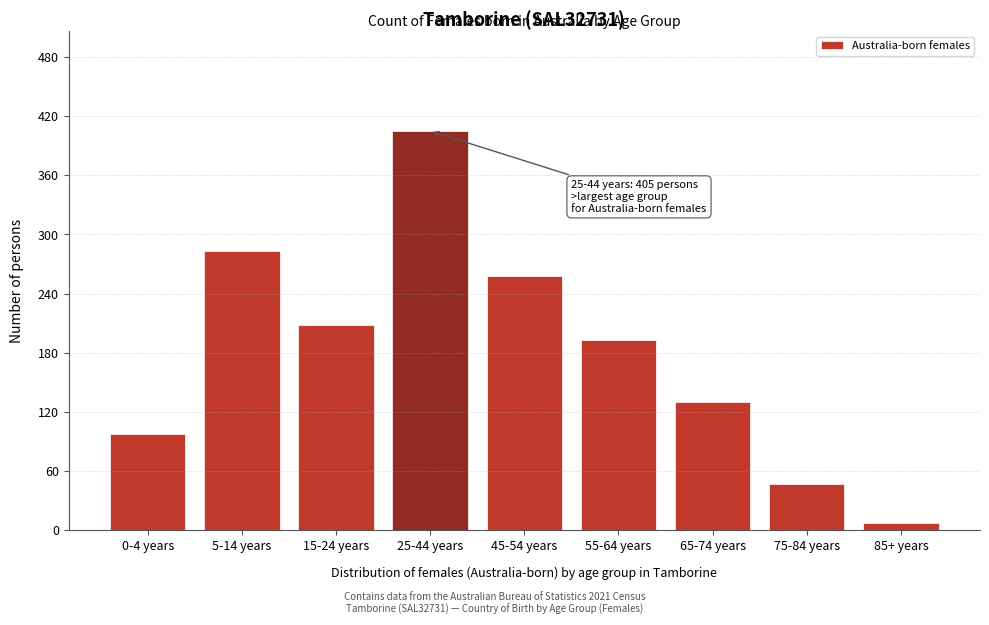

Reading left to right, list all the values displayed in this chart.

97	283	208	405	258	193	130	47	7